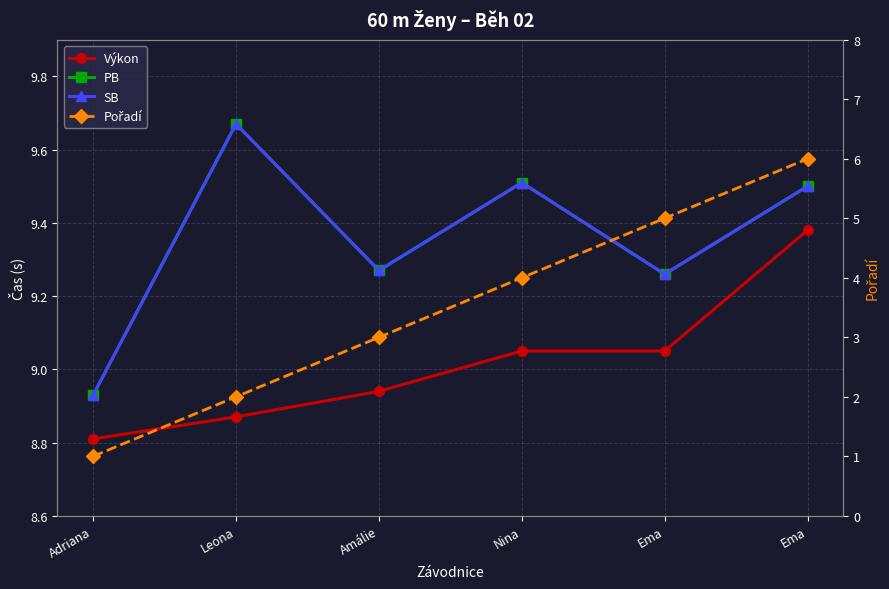

What is the label of the 4th point from the left?

Nina